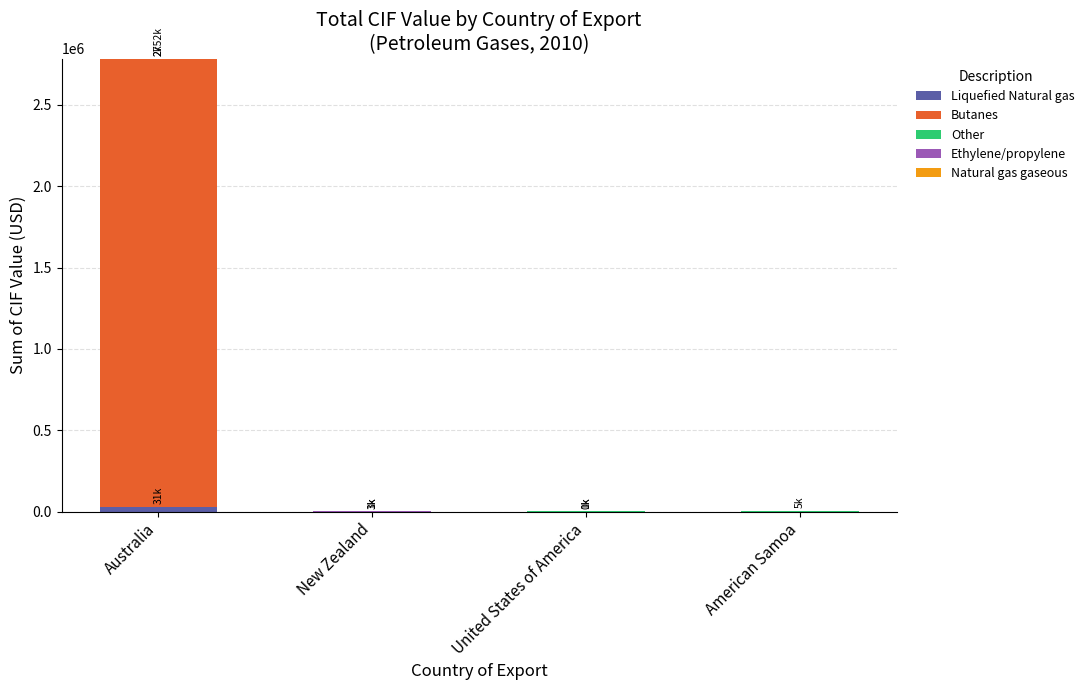

At which category is the sum across all series the highest?

Australia